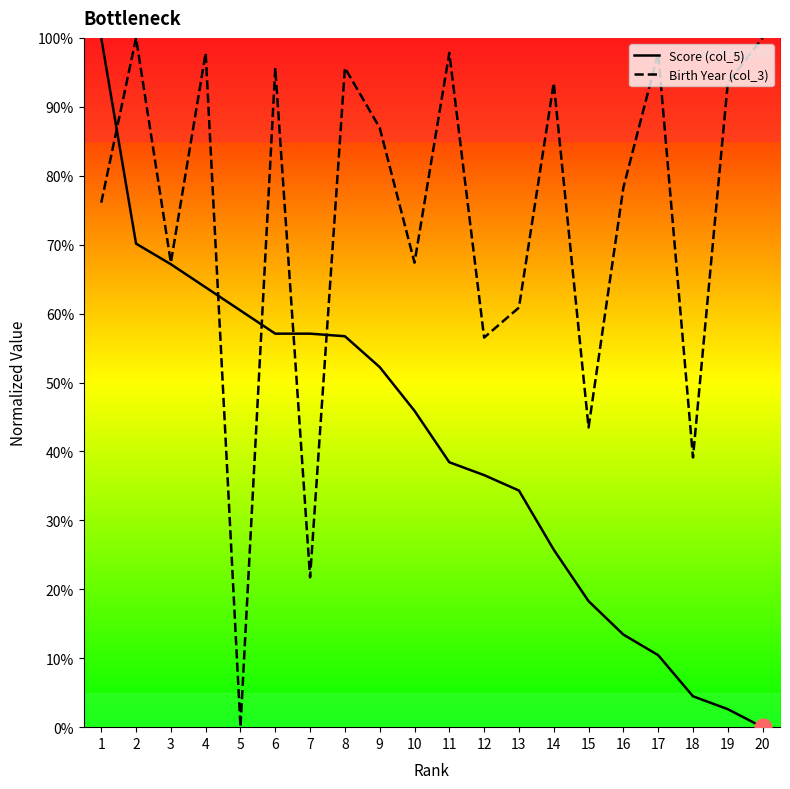

After their last crossing, which series has the higher values: Score (col_5) or Birth Year (col_3)?

Birth Year (col_3)